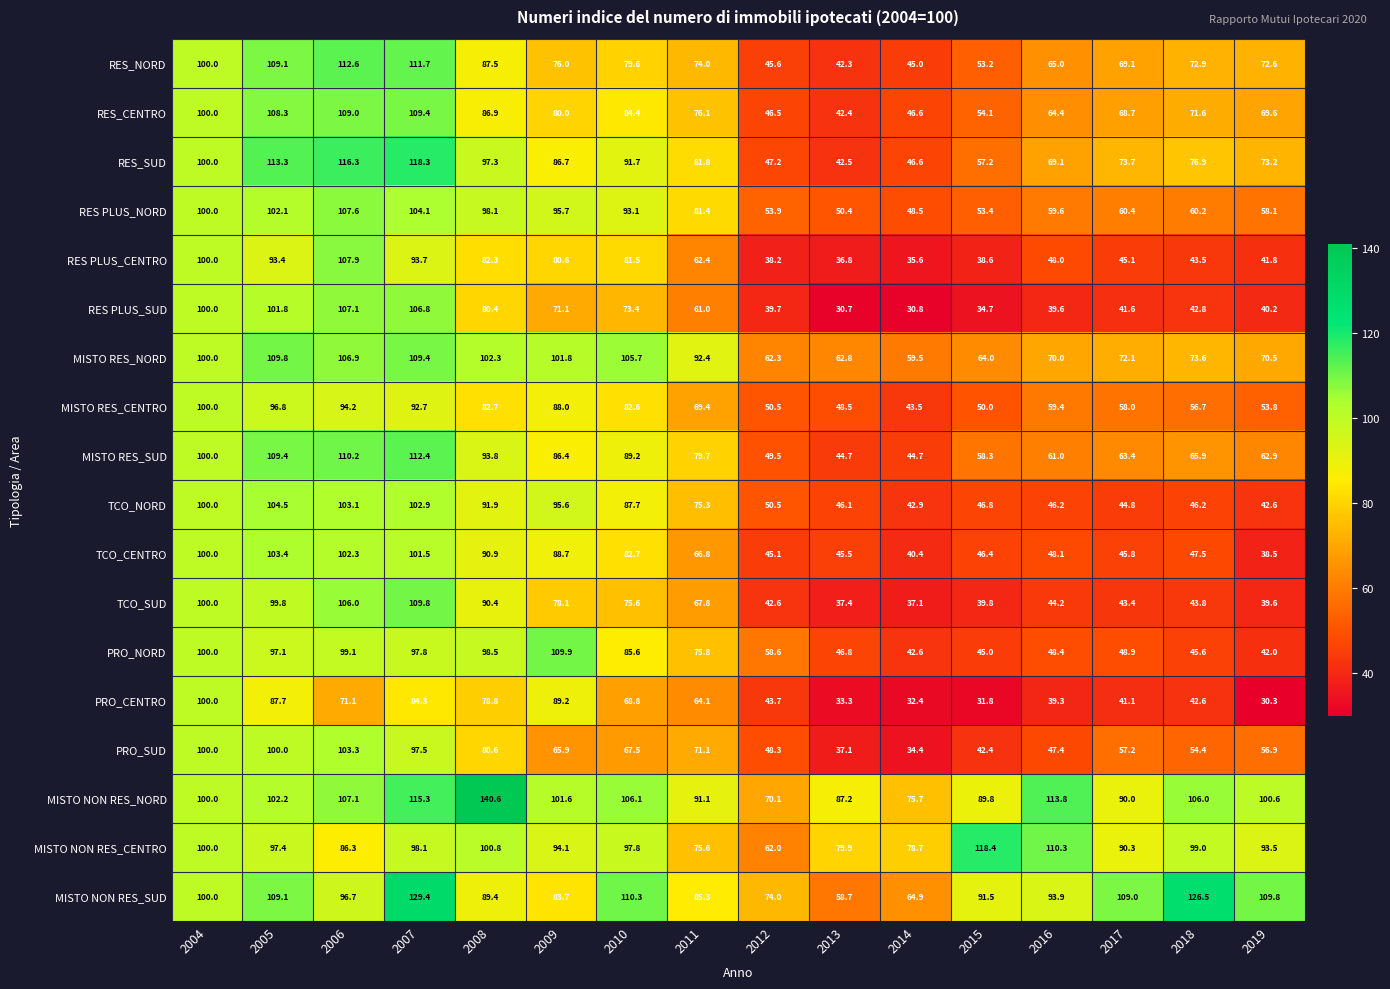

Is it true that MISTO NON RES_SUD equals 74.0 at 2012?

True